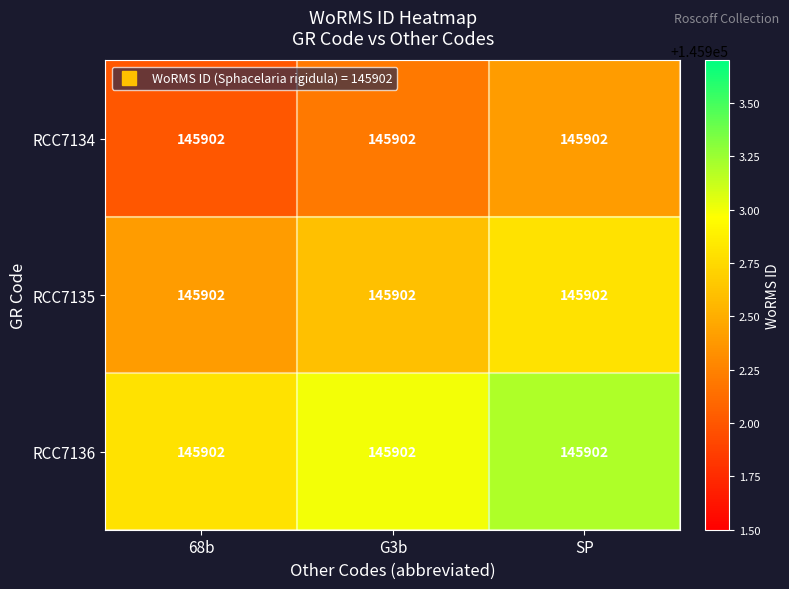

Reading right to left, extract all data points from this chart.

RCC7134: SP=145902.0	G3b=145902.0	68b=145902.0
RCC7135: SP=145902.0	G3b=145902.0	68b=145902.0
RCC7136: SP=145902.0	G3b=145902.0	68b=145902.0